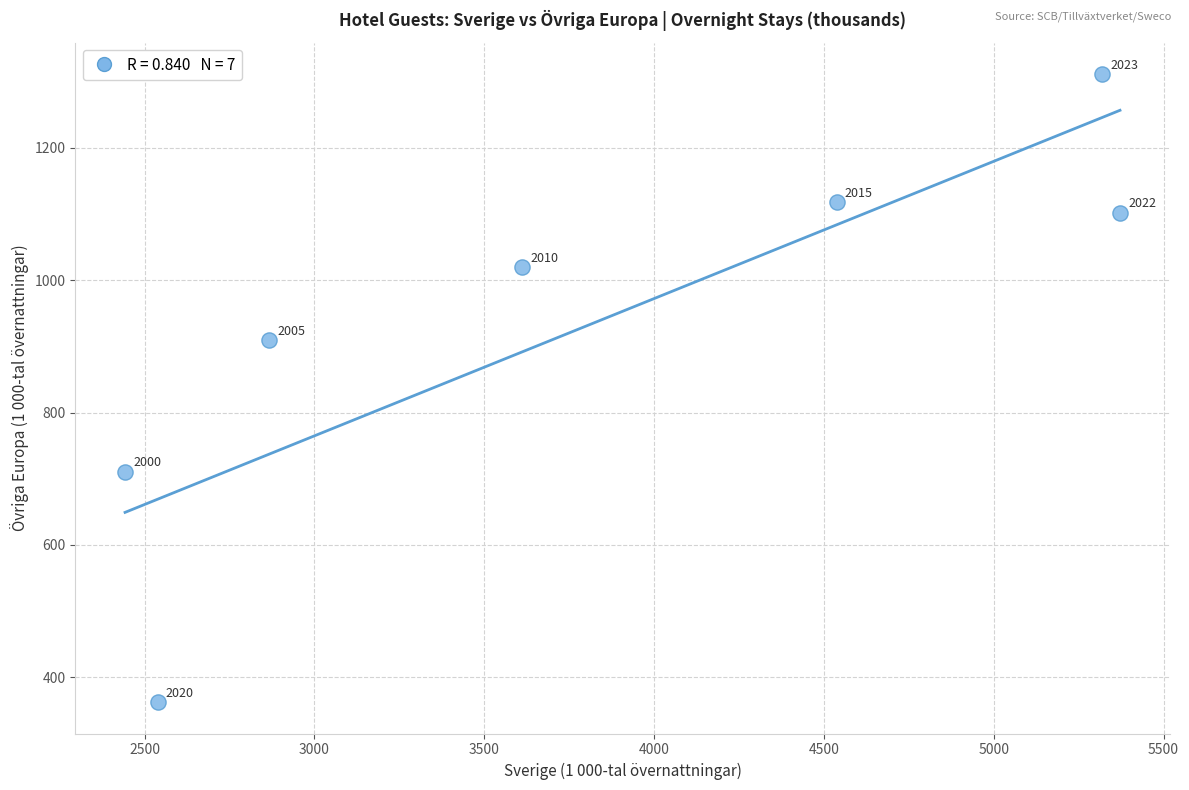

What Y value in the scatter plot is closest to 836?

909.0